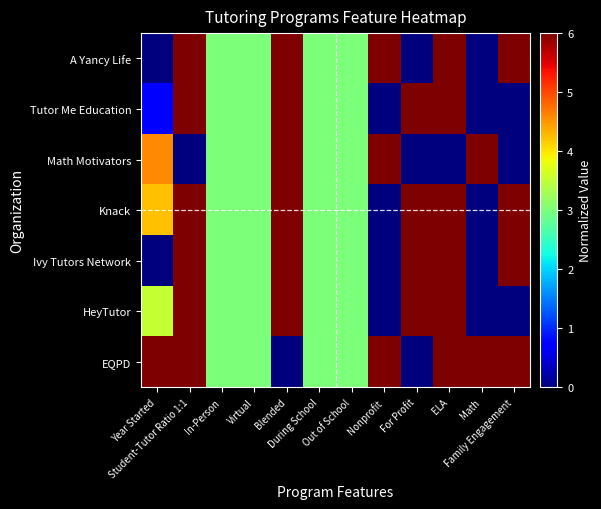

Reading left to right, transcribe all the data shown in this chart.

EQPD: Year Started=6.0	Student-Tutor Ratio 1:1=6.0	In-Person=3.0	Virtual=3.0	Blended=0.0	During School=3.0	Out of School=3.0	Nonprofit=6.0	For Profit=0.0	ELA=6.0	Math=6.0	Family Engagement=6.0
HeyTutor: Year Started=3.5	Student-Tutor Ratio 1:1=6.0	In-Person=3.0	Virtual=3.0	Blended=6.0	During School=3.0	Out of School=3.0	Nonprofit=0.0	For Profit=6.0	ELA=6.0	Math=0.0	Family Engagement=0.0
Ivy Tutors Network: Year Started=0.0	Student-Tutor Ratio 1:1=6.0	In-Person=3.0	Virtual=3.0	Blended=6.0	During School=3.0	Out of School=3.0	Nonprofit=0.0	For Profit=6.0	ELA=6.0	Math=0.0	Family Engagement=6.0
Knack: Year Started=4.2	Student-Tutor Ratio 1:1=6.0	In-Person=3.0	Virtual=3.0	Blended=6.0	During School=3.0	Out of School=3.0	Nonprofit=0.0	For Profit=6.0	ELA=6.0	Math=0.0	Family Engagement=6.0
Math Motivators: Year Started=4.6	Student-Tutor Ratio 1:1=0.0	In-Person=3.0	Virtual=3.0	Blended=6.0	During School=3.0	Out of School=3.0	Nonprofit=6.0	For Profit=0.0	ELA=0.0	Math=6.0	Family Engagement=0.0
Tutor Me Education: Year Started=0.7	Student-Tutor Ratio 1:1=6.0	In-Person=3.0	Virtual=3.0	Blended=6.0	During School=3.0	Out of School=3.0	Nonprofit=0.0	For Profit=6.0	ELA=6.0	Math=0.0	Family Engagement=0.0
A Yancy Life: Year Started=0.0	Student-Tutor Ratio 1:1=6.0	In-Person=3.0	Virtual=3.0	Blended=6.0	During School=3.0	Out of School=3.0	Nonprofit=6.0	For Profit=0.0	ELA=6.0	Math=0.0	Family Engagement=6.0